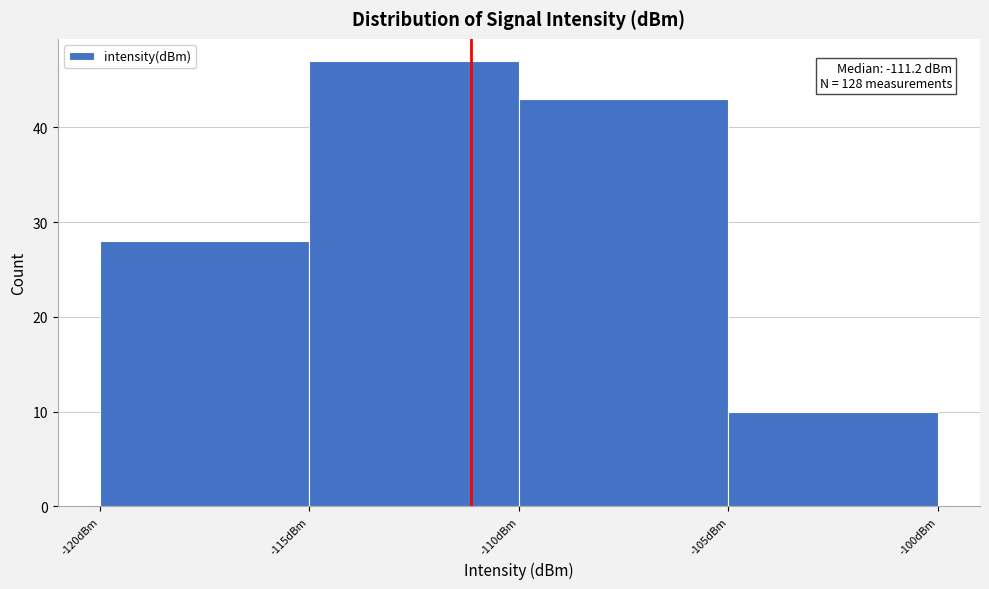

Which range on the x-axis has the tallest bar?

-115 to -110